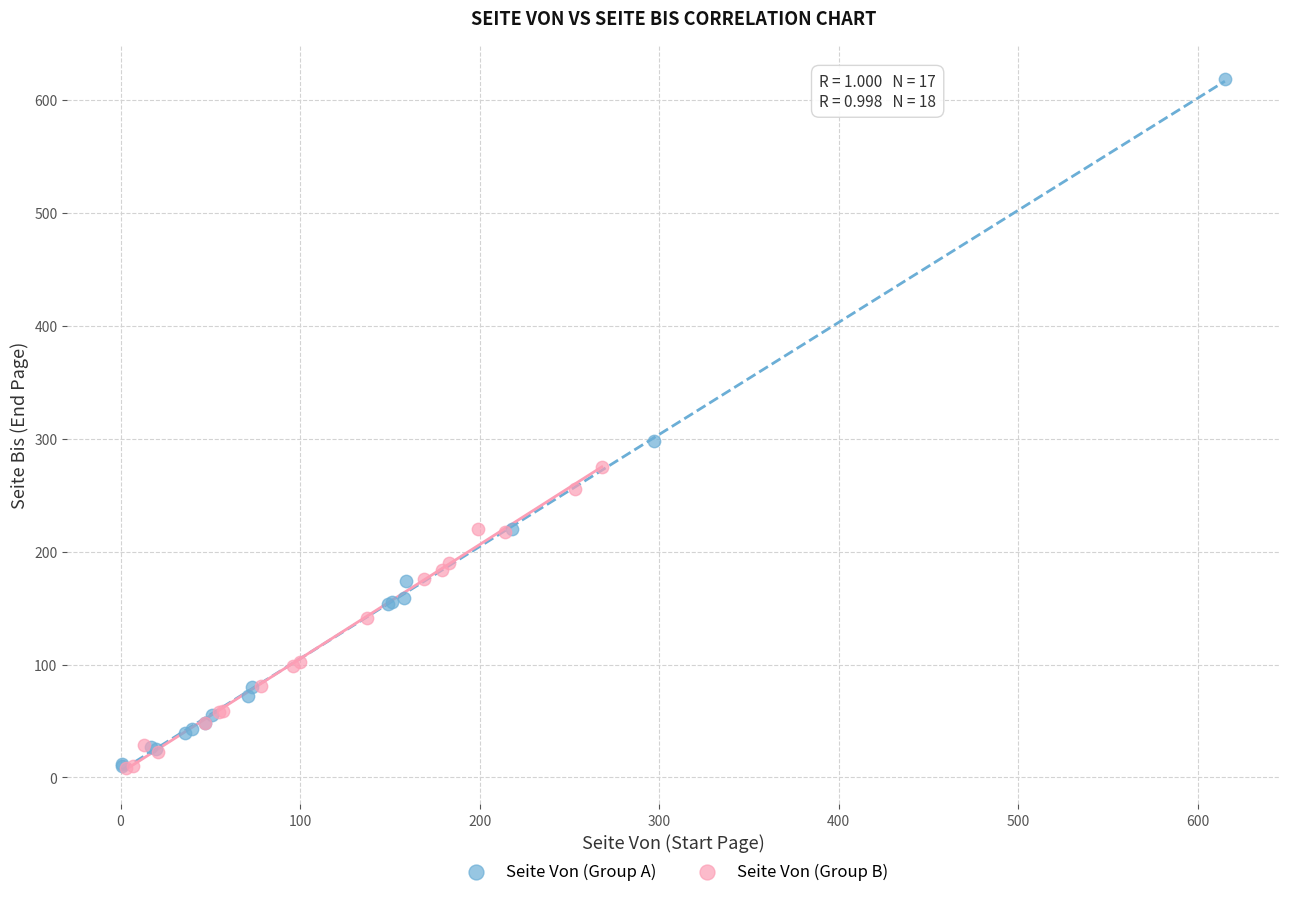

Which series contains the highest Y value?

Seite Von (Group A)